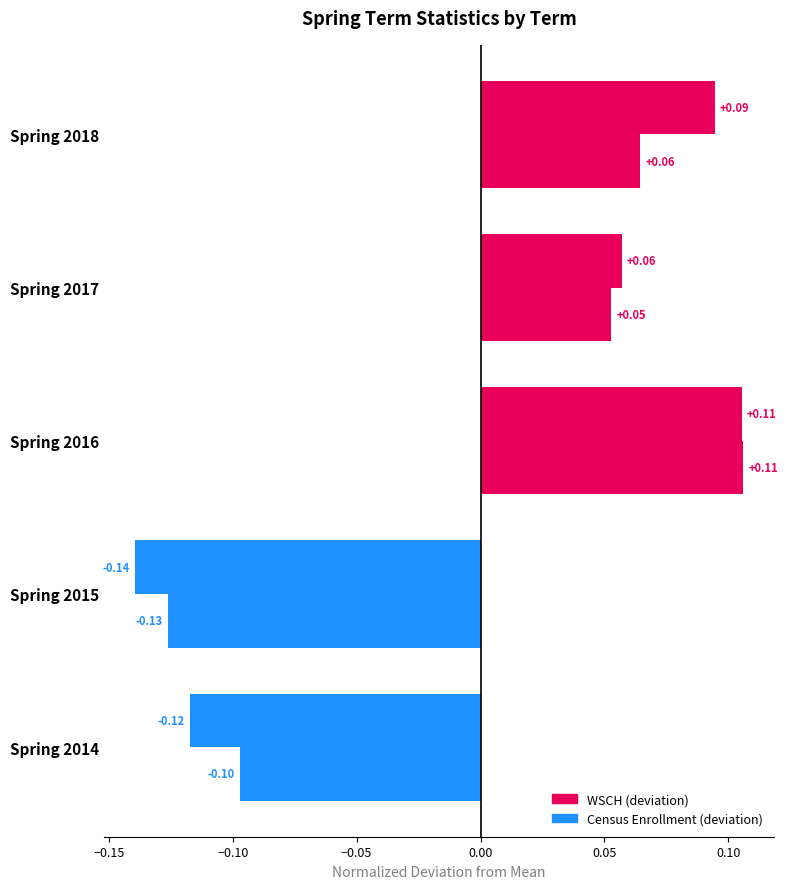

Count the number of categories in the chart.

5